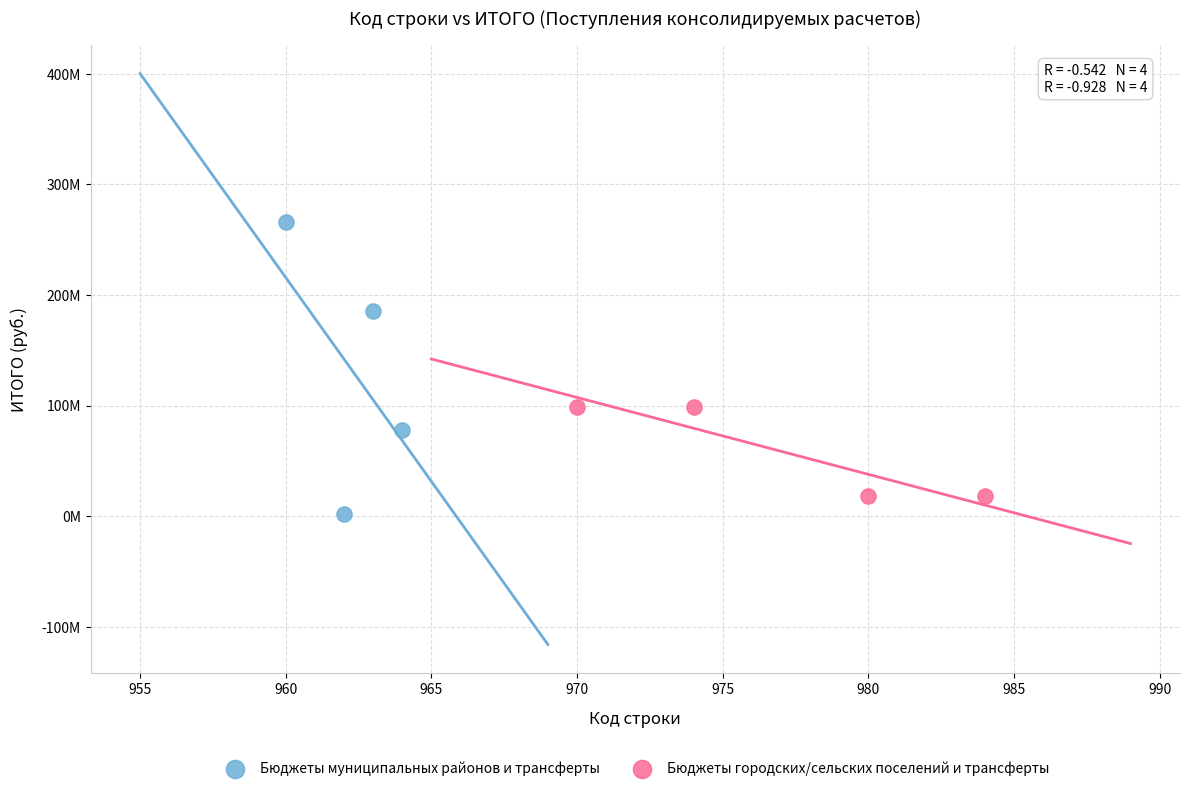

Which series contains the lowest Y value?

Бюджеты муниципальных районов и трансферты